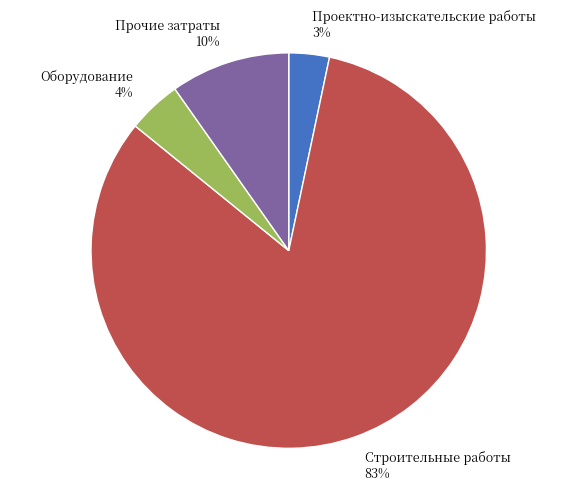

How many slices are in this pie chart?

4